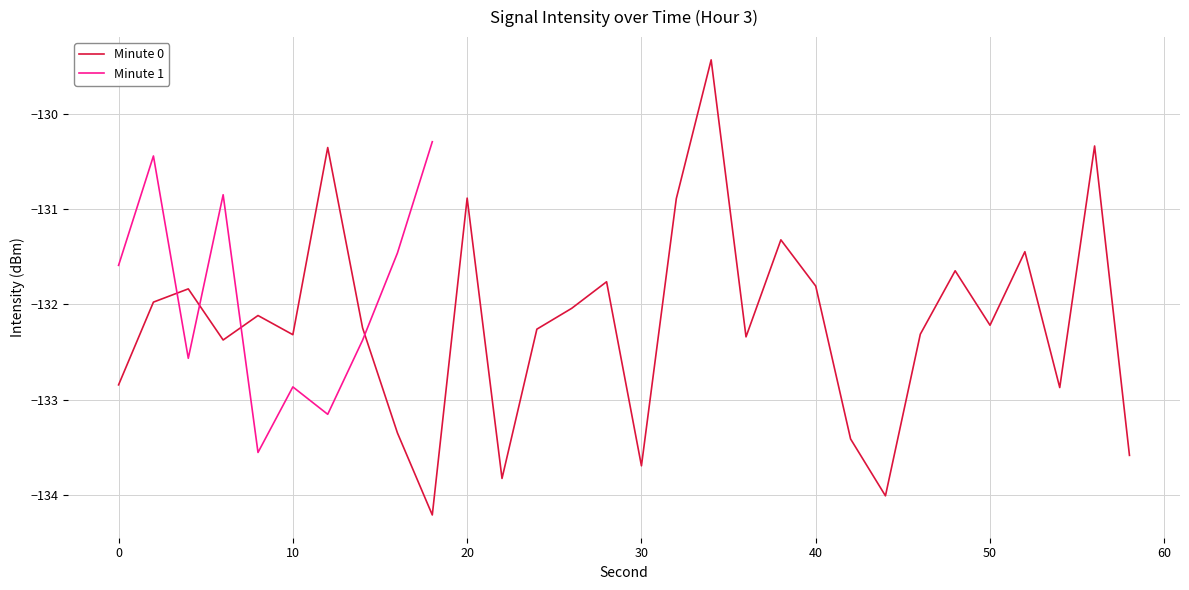

True or false: Minute 0 has a value of -218.1 at 30.

False